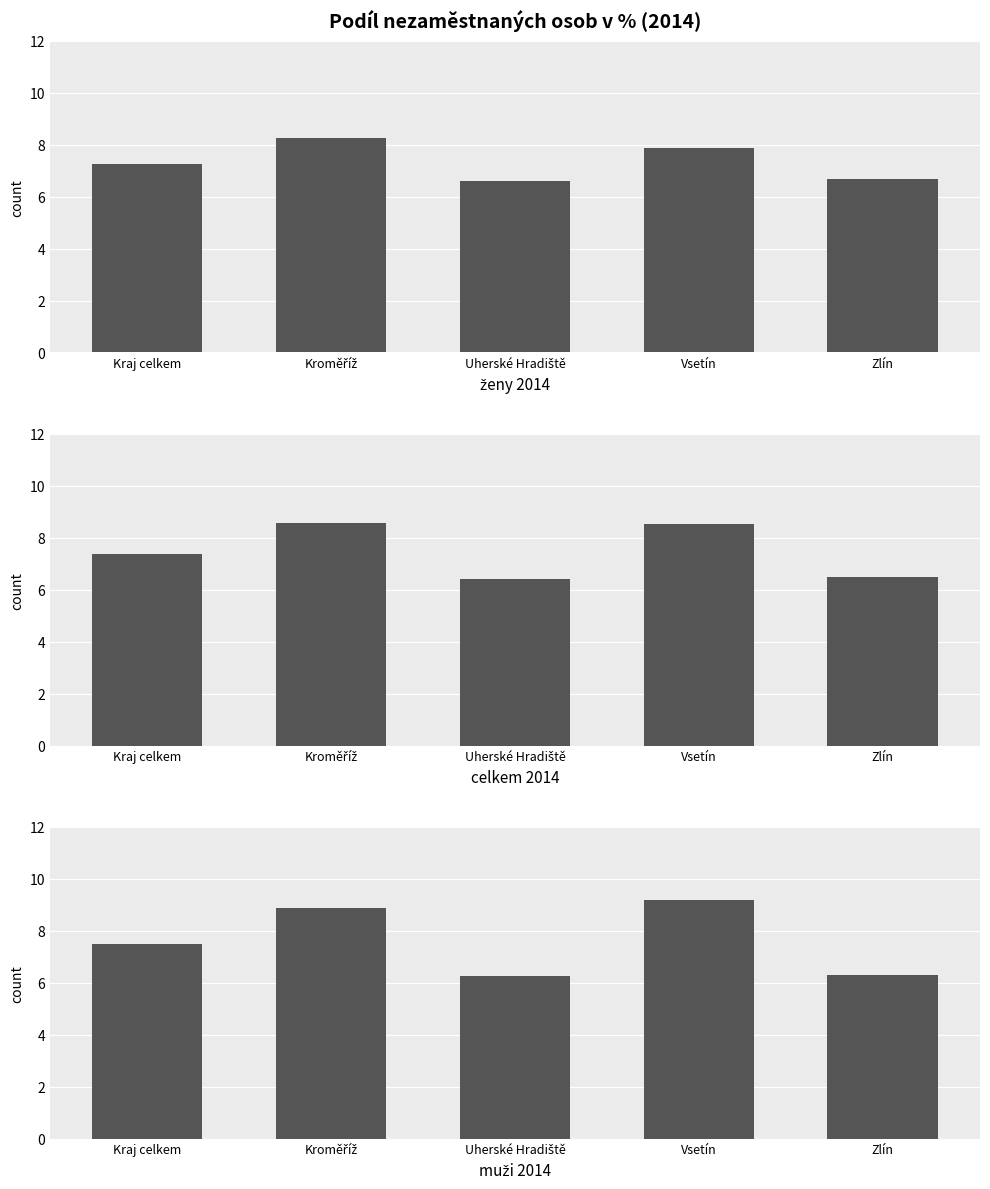

Count the celkem 2014 values in the range 6 to 8.

3